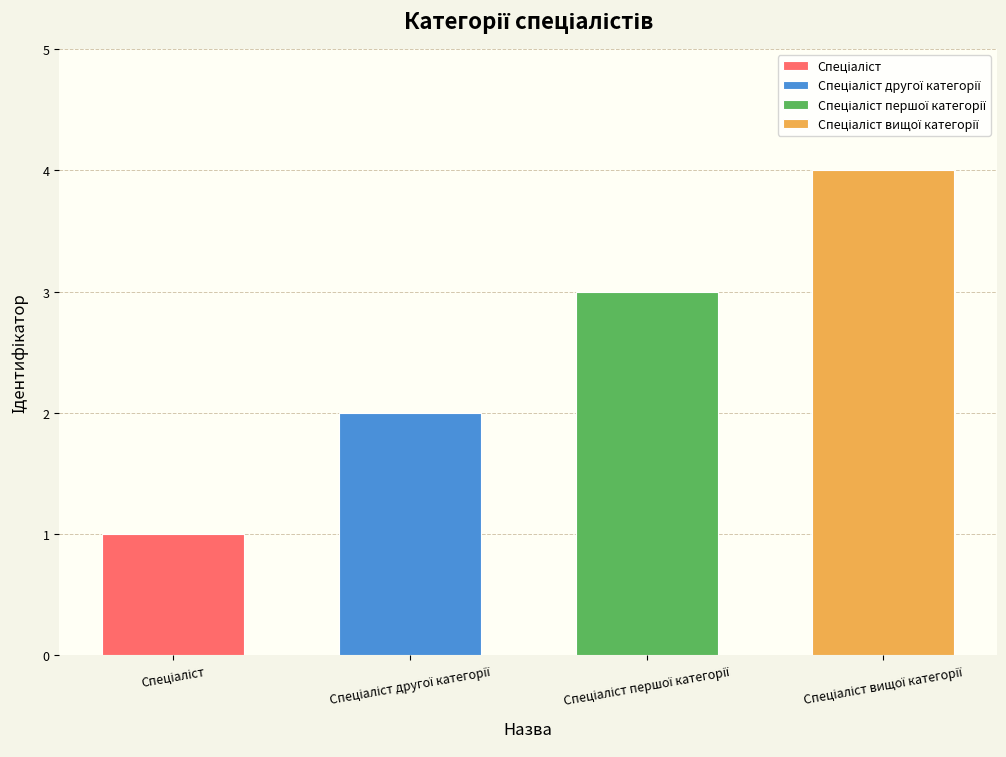

Count the values in the range 2 to 4.

3